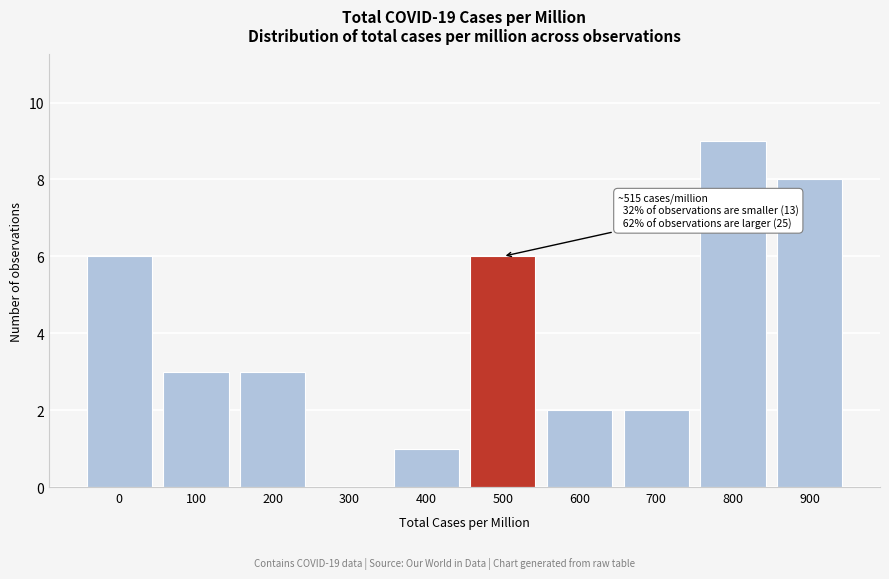

Reading right to left, extract all data points from this chart.

900=8	800=9	700=2	600=2	500=6	400=1	300=0	200=3	100=3	0=6